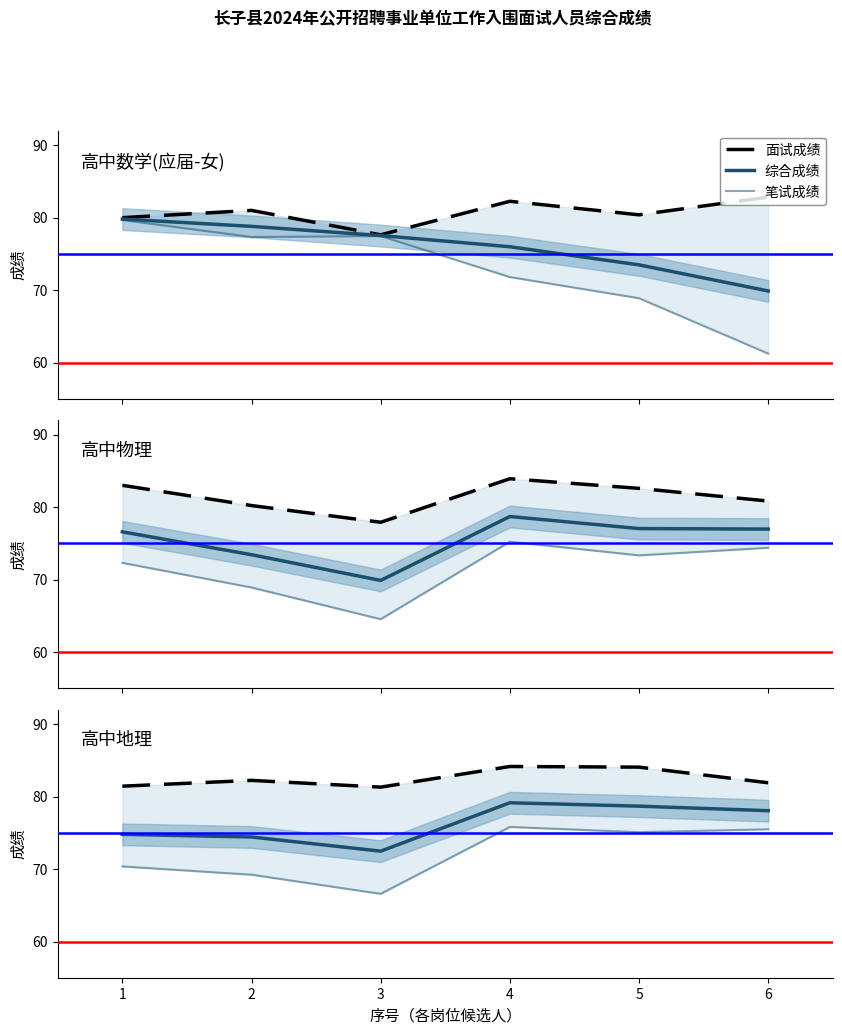

Is it true that 综合成绩 equals 16.5 at 3?

False